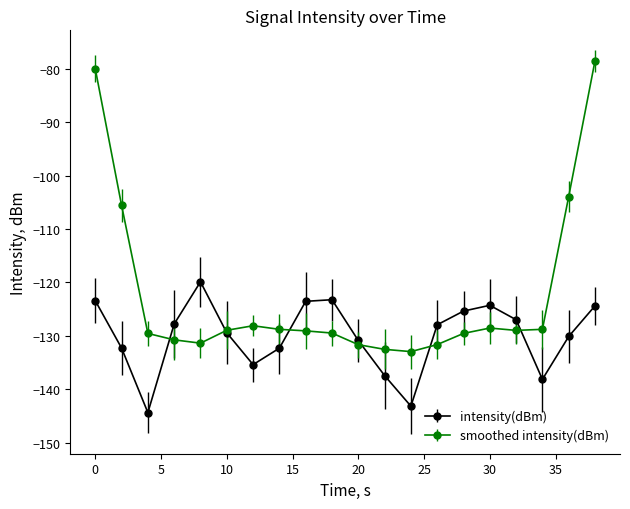

In intensity(dBm), how many points are lower than both neighbors (excluding endpoints)?

4